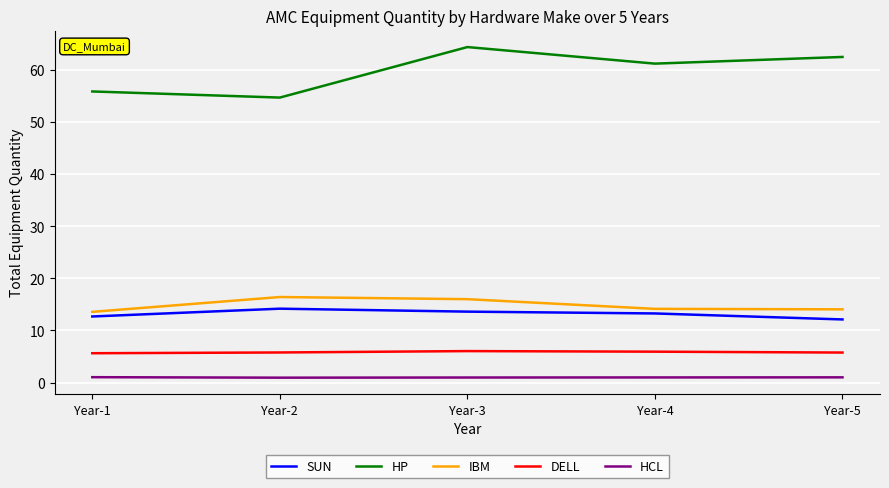

What is the highest value of the IBM series?

16.4